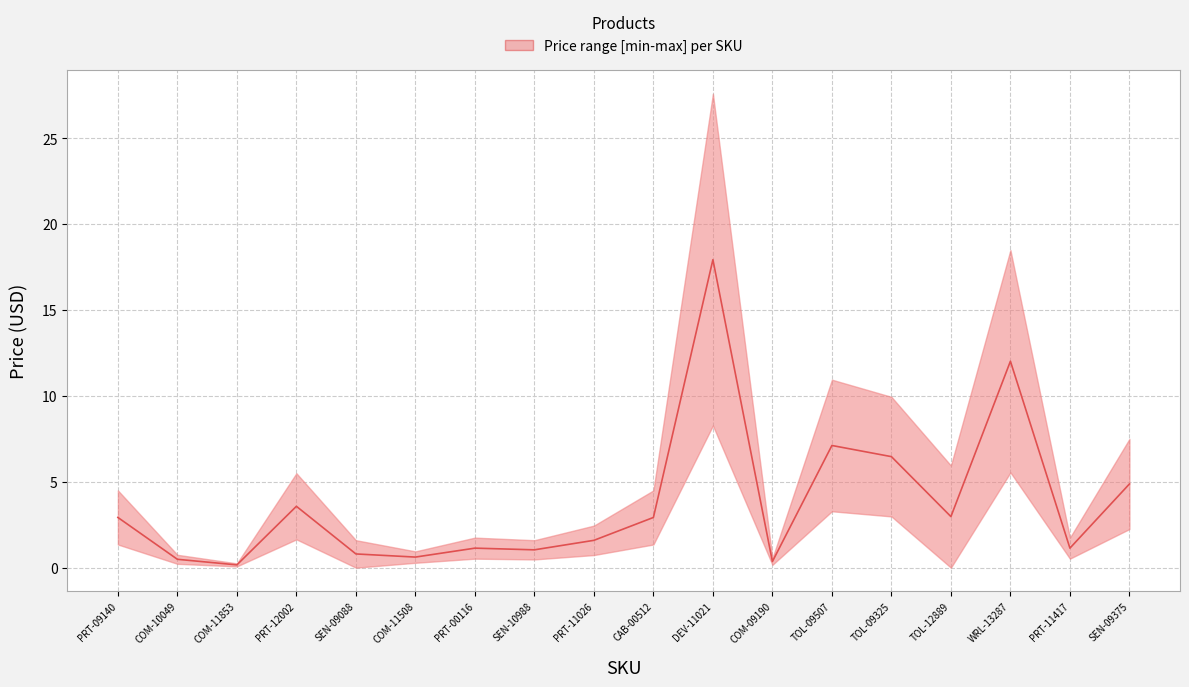

Which label corresponds to the largest value in the chart?

DEV-11021